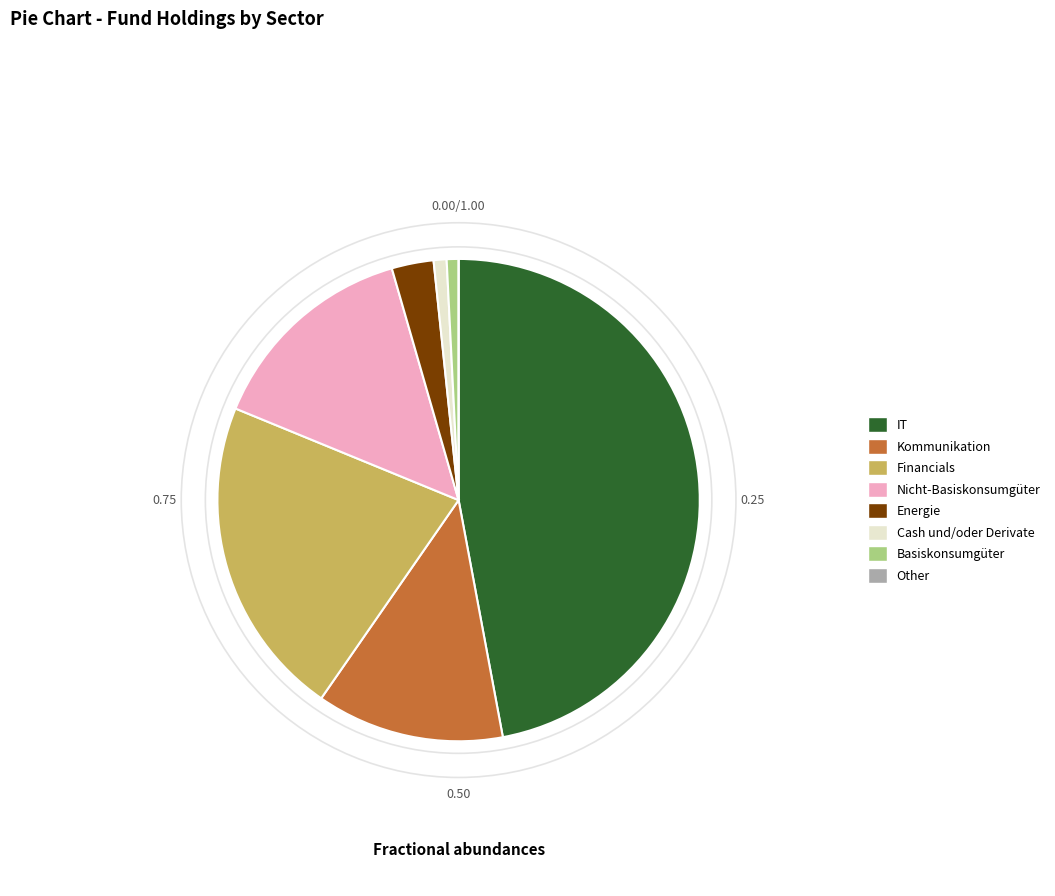

Is there any slice that represents more than half of the pie?

No